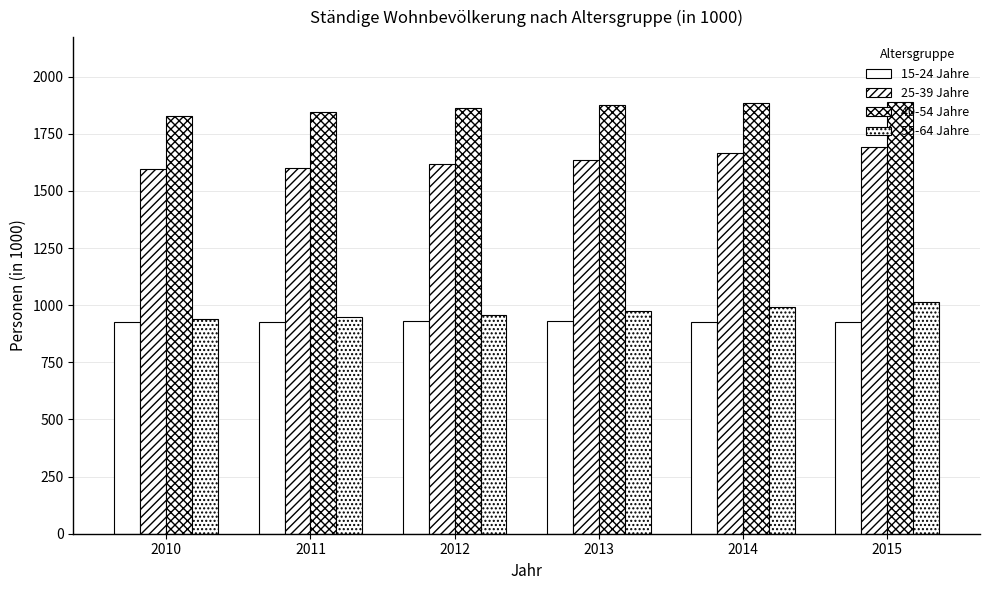

Between 2010 and 2015, which series saw the biggest shift?

25-39 Jahre